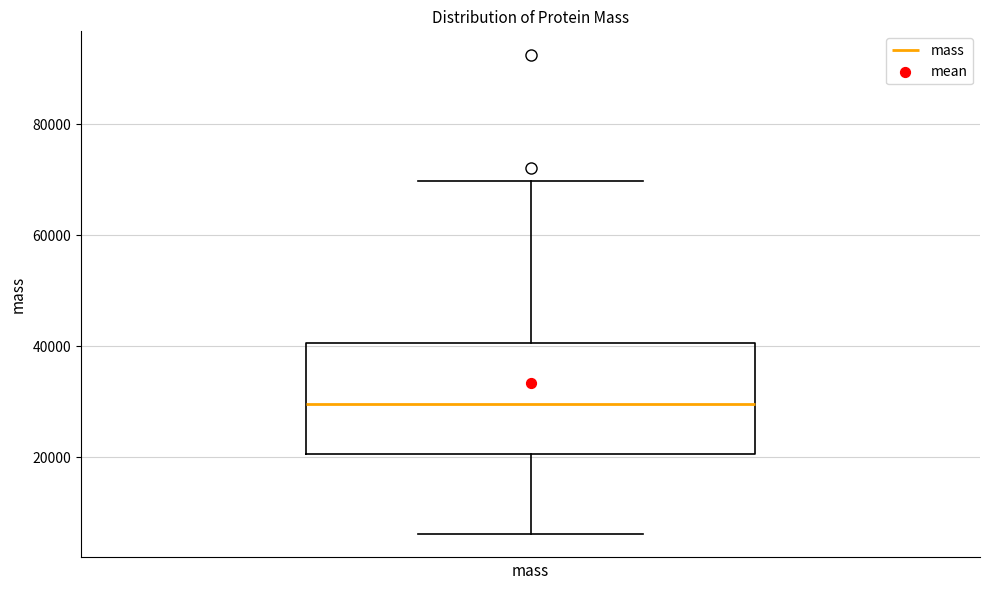

Transcribe this box plot: give where the median line is, the range the box spans, and where the two whiskers end, as read against the y-axis. The values are not printed on the chart, so give them approximately, as read against the axis.

median 30000, box 20000 to 40000, whiskers 6000 to 70000